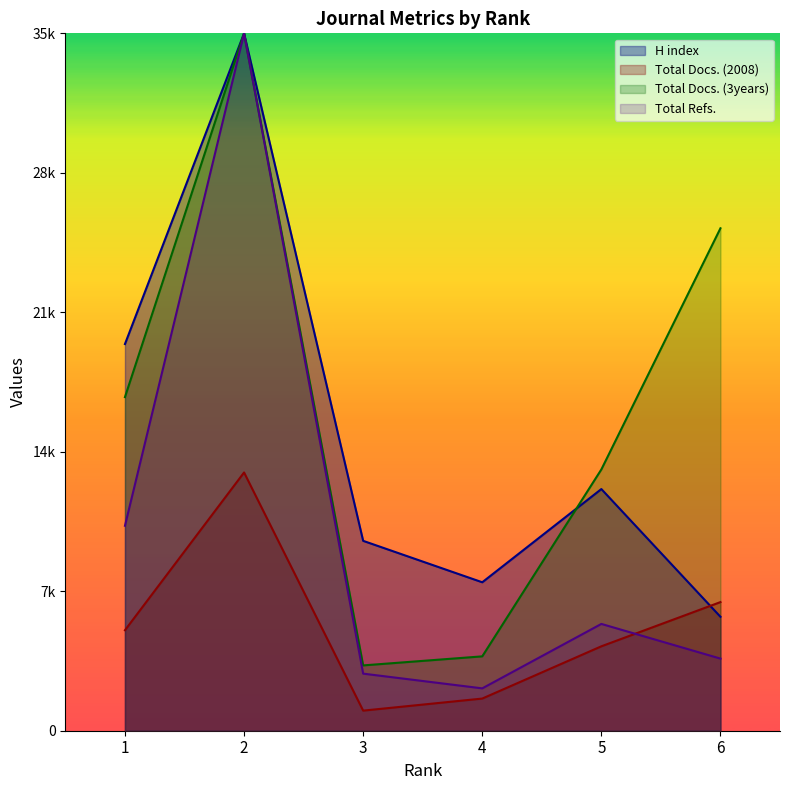

True or false: Total Docs. (2008) and Total Refs. intersect in this chart.

True